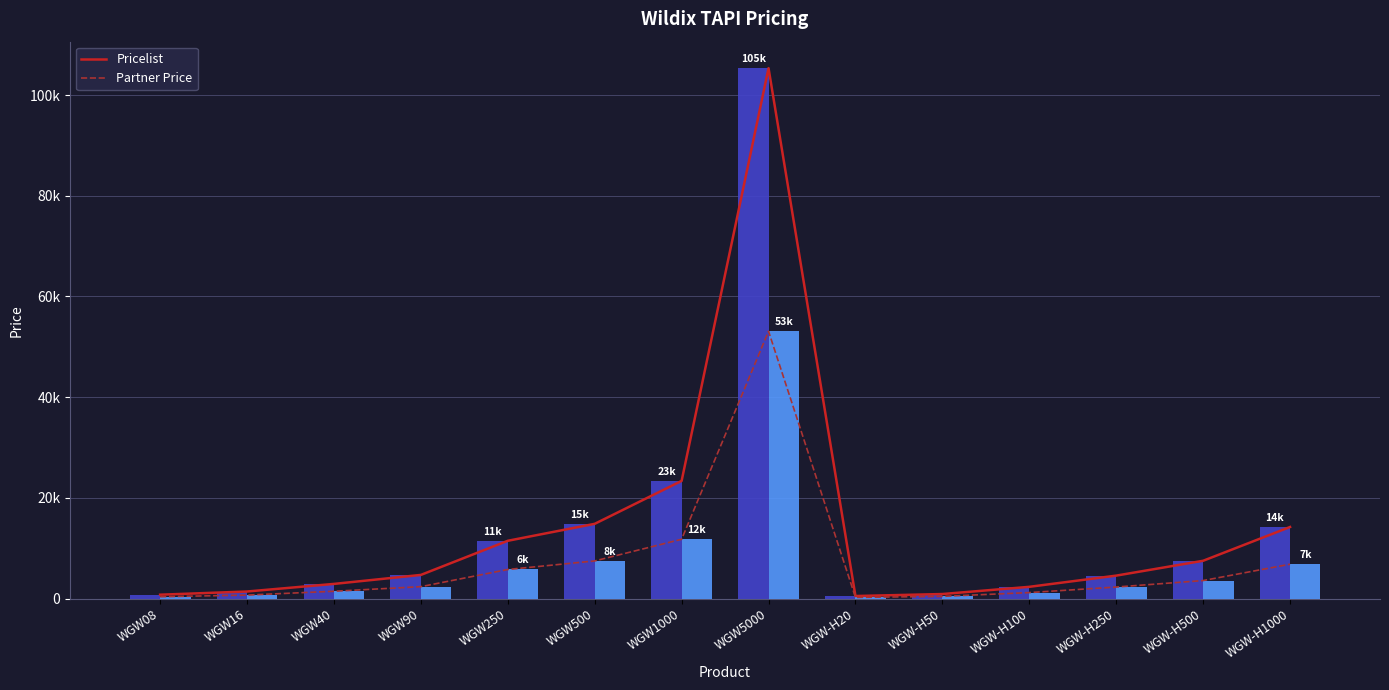

Rank the series by their maximum value, from highest to lowest.

Pricelist, Partner Price